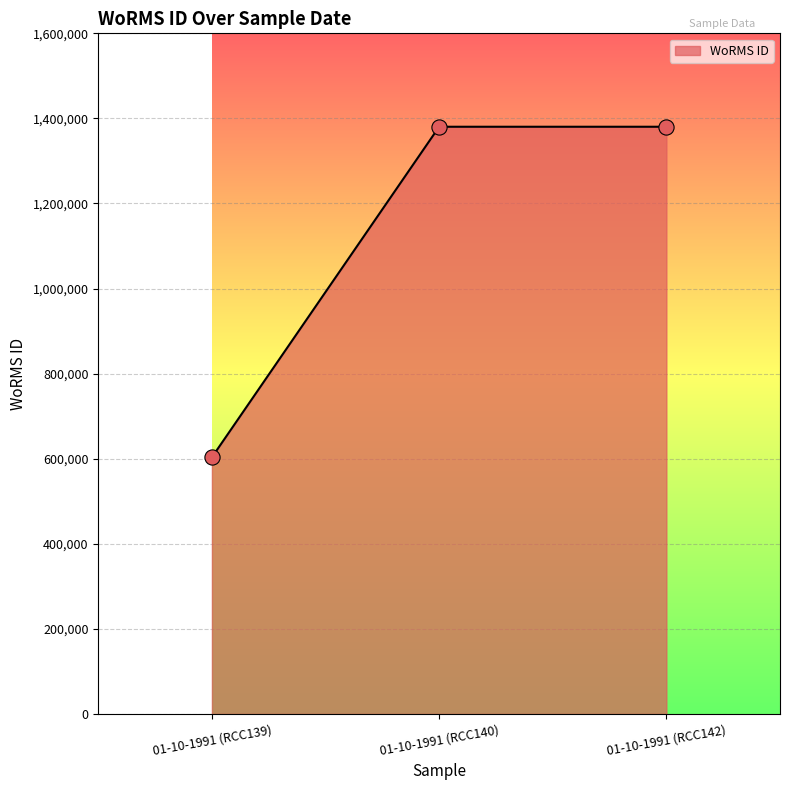

Which has a higher value, 01-10-1991 (RCC142) or 01-10-1991 (RCC139)?

01-10-1991 (RCC142)